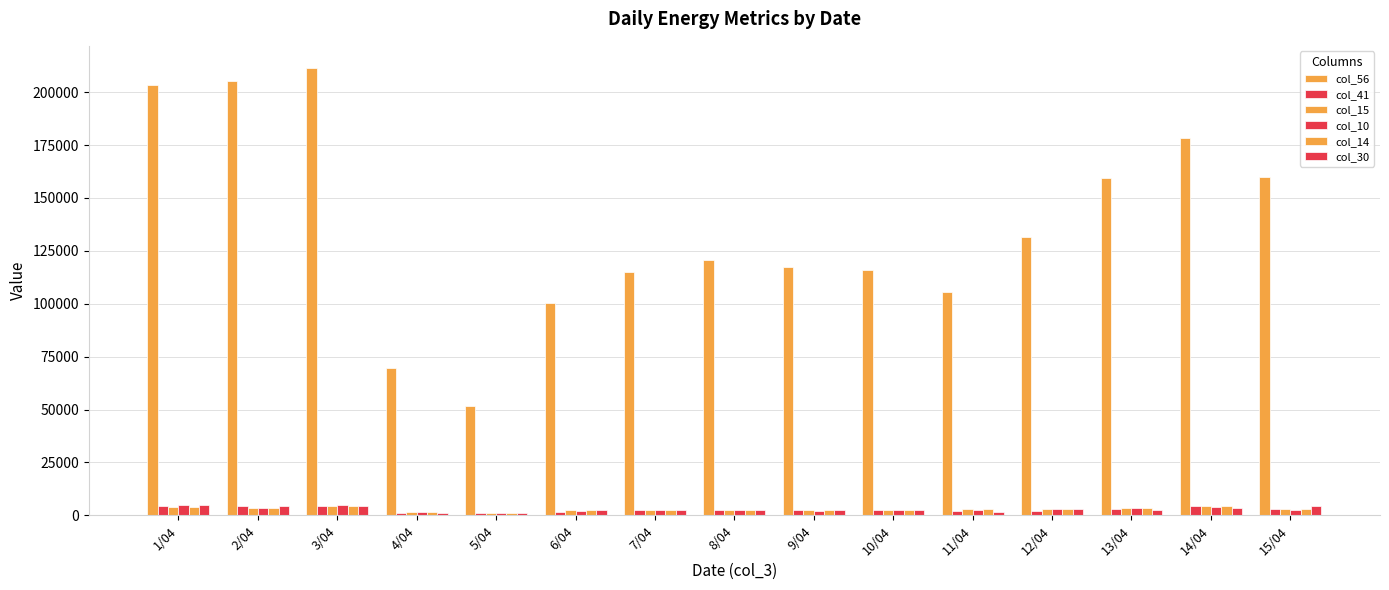

Is it true that col_41 equals 1092 at 6/04?

False